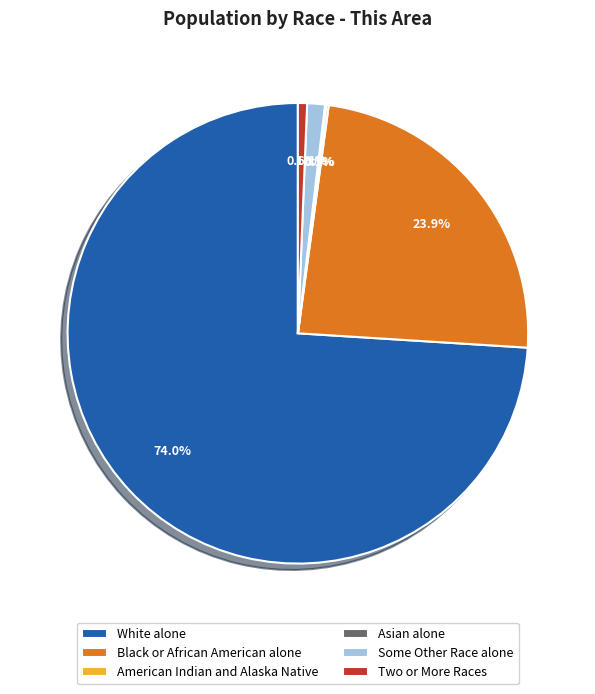

The White alone slice represents 74% of the pie. True or false?

True